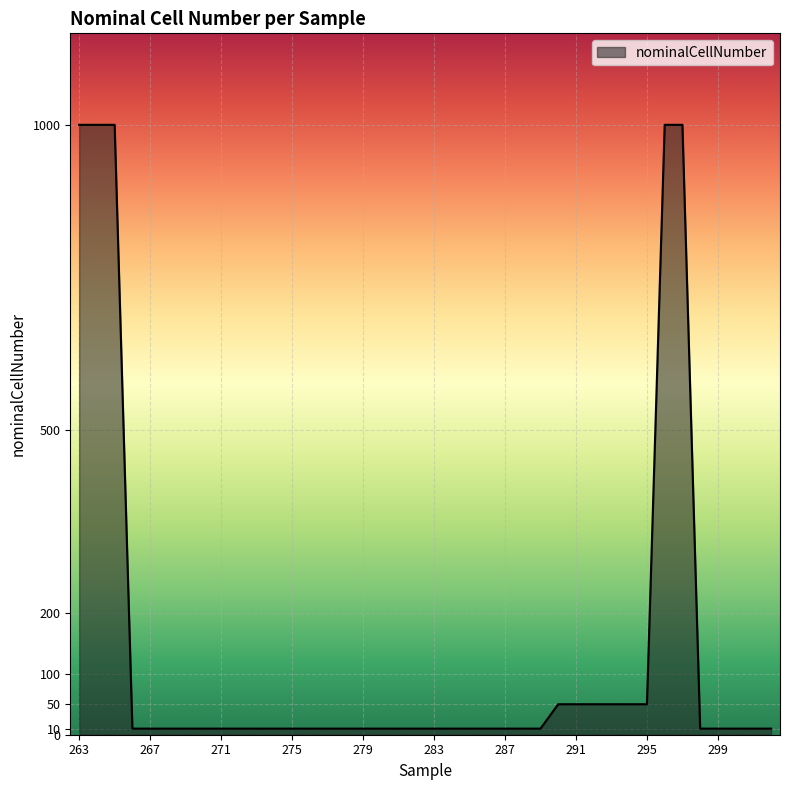

What is the difference between the maximum and minimum values?

990